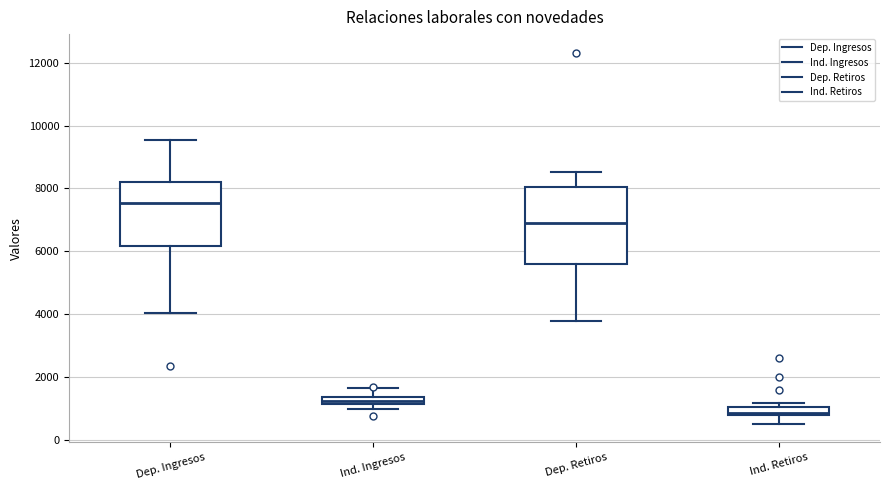

Comparing the boxes themselves (not the whiskers), which one is the tallest?

Dep. Retiros